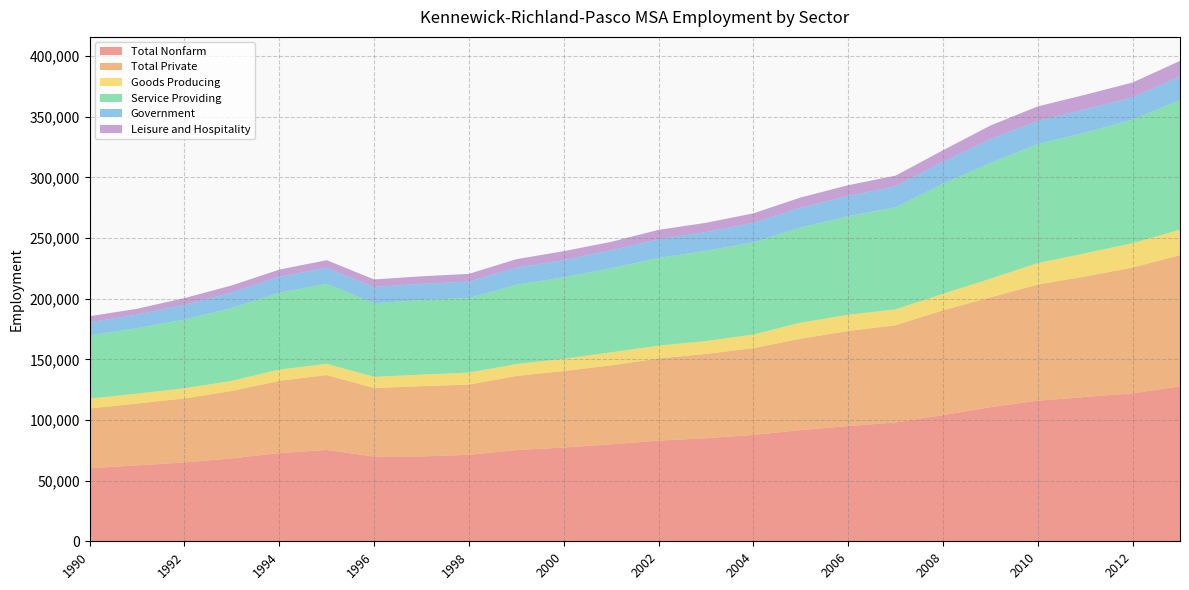

Reading right to left, what are all the values shown in this chart?

Total Nonfarm: 127800	122000	119000	115900	110600	104000	98000	95000	91700	87700	85000	83000	80000	77300	75200	71300	70000	69900	75300	72700	68400	65000	62600	60200
Total Private: 108200	103700	99400	95800	90500	86500	80200	78400	75400	71600	69500	67700	65100	63100	61100	57900	57900	56500	61800	59600	55600	52800	51000	49300
Goods Producing: 21000	20100	19100	17700	15400	13600	13000	13400	13200	11200	10600	10600	10700	10100	9800	9900	9500	9200	9200	9300	8300	8400	8100	8200
Service Providing: 106800	101900	99500	98100	95400	90700	84200	81300	78500	76000	74400	72400	69300	67200	65400	61500	61500	60700	65900	63400	60100	56600	54100	52000
Government: 19600	18400	19200	19100	19800	18200	17300	16600	16300	16100	15500	15300	14900	14200	14100	13500	13400	13400	13300	13100	12800	12200	11100	10900
Leisure and Hospitality: 12700	12200	12000	12000	11100	9400	8800	8900	8400	7800	7600	7800	6900	7300	7000	6400	6200	6200	6300	5900	5800	5500	4800	5000